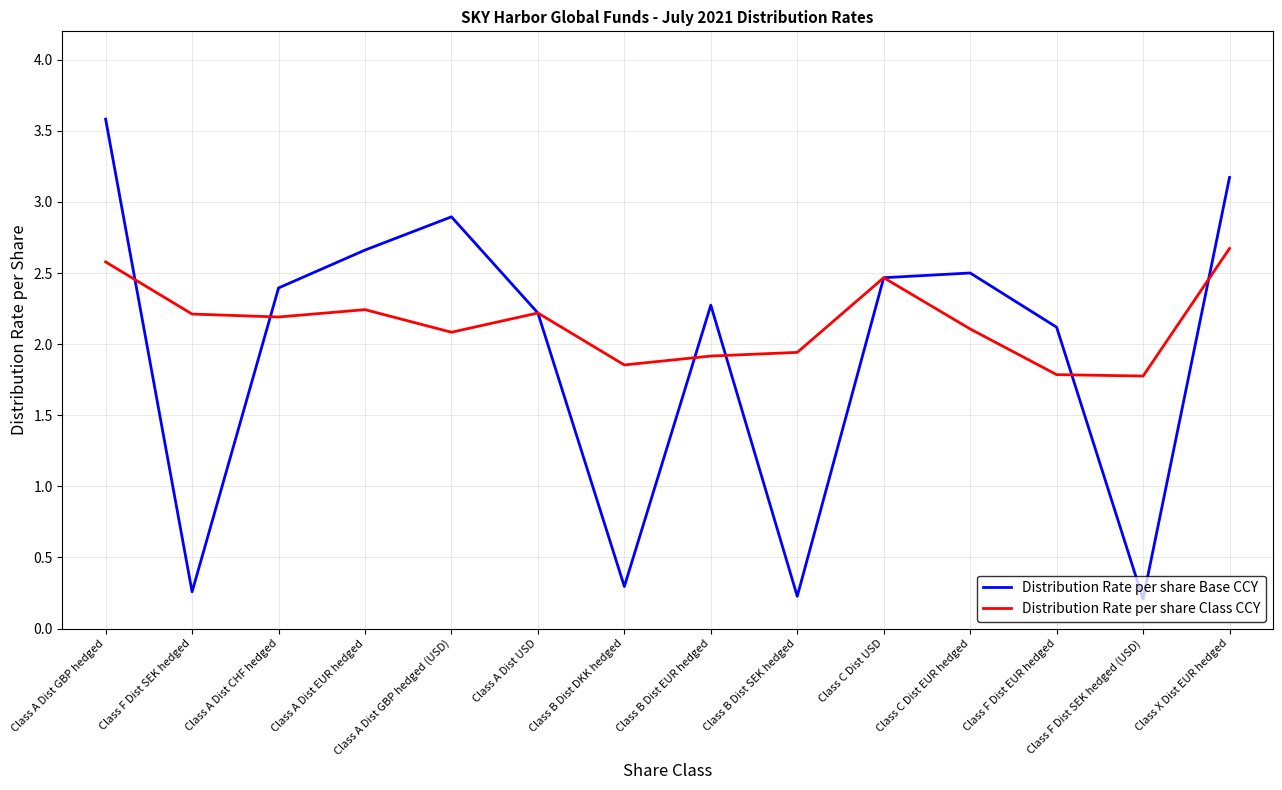

How many lines are shown in the chart?

2